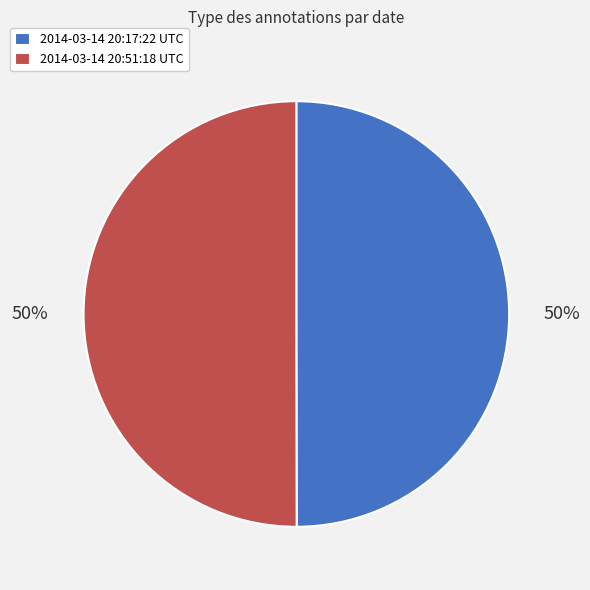

Combined, do 2014-03-14 20:17:22 UTC and 2014-03-14 20:51:18 UTC account for over 50%?

Yes